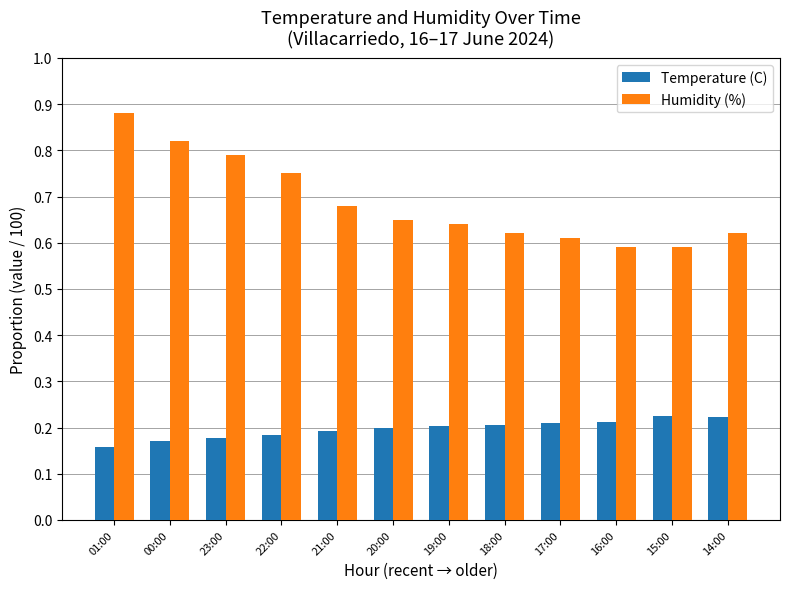

Which series has the widest spread of values?

Humidity (%)